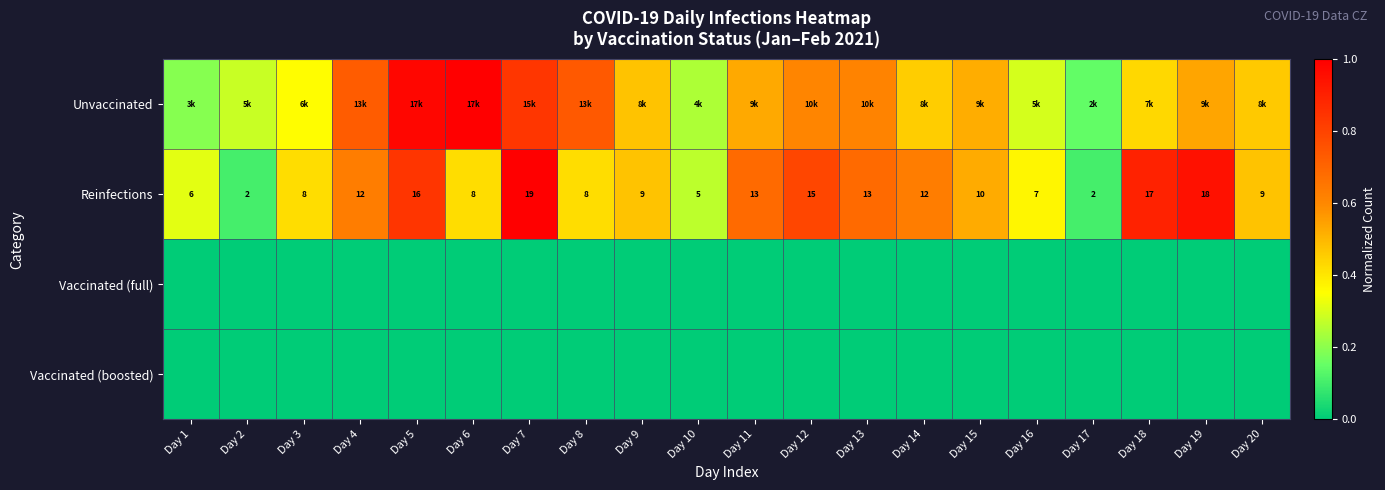

Read the Reinfections value at Day 7.

1.0